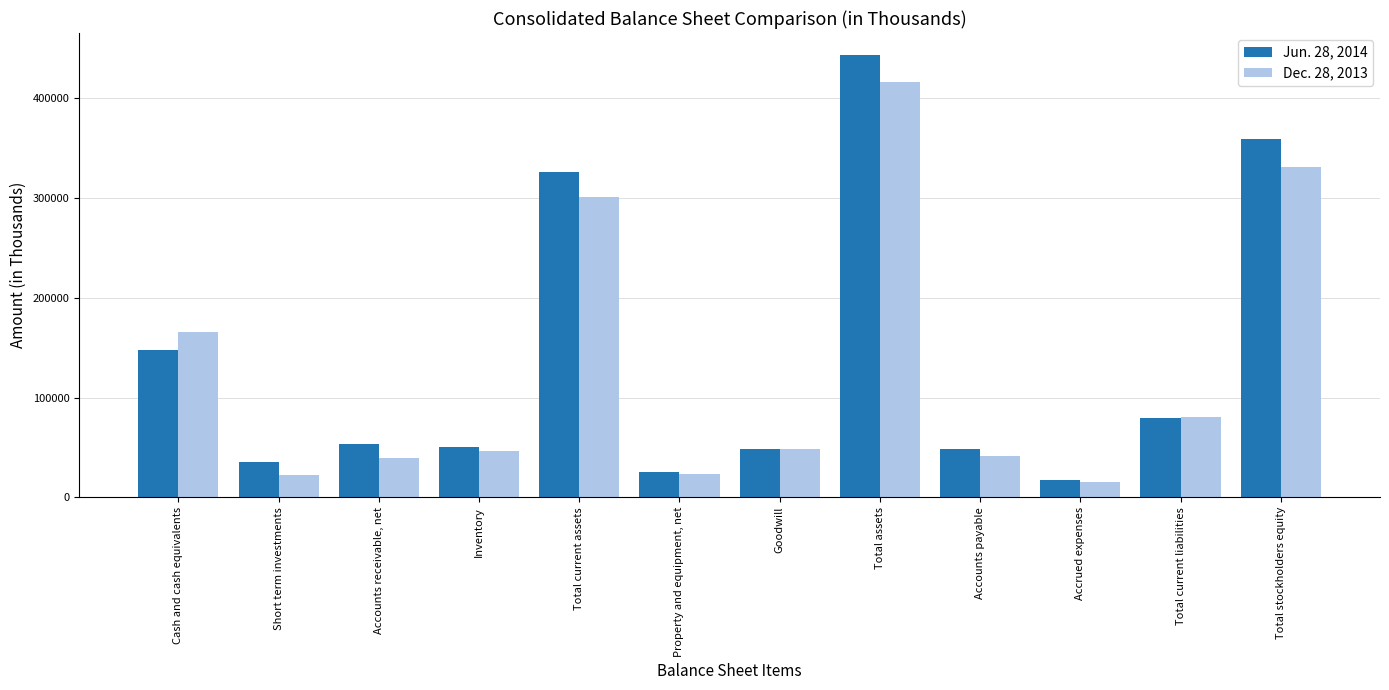

What is the maximum value shown in the chart?

443140